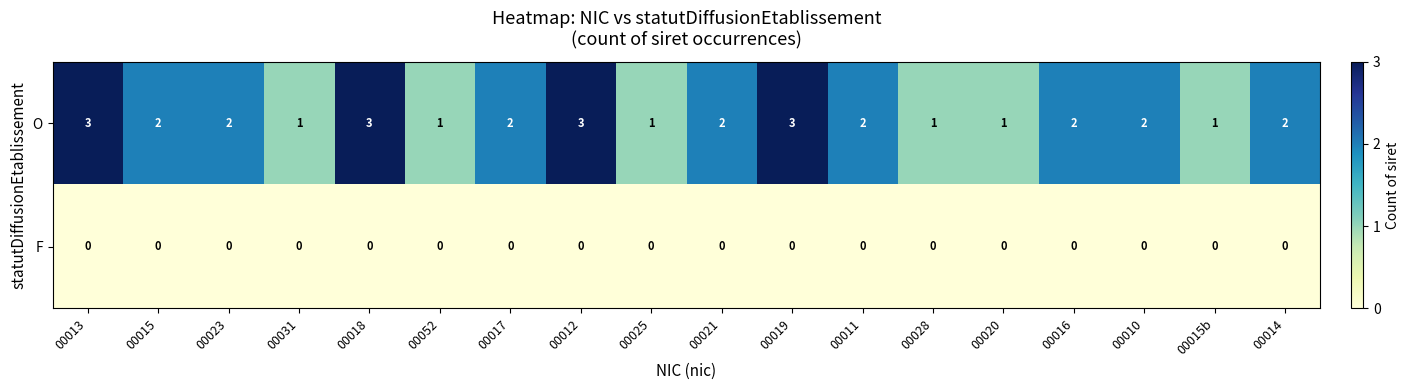

What is the sum of all O values?

34